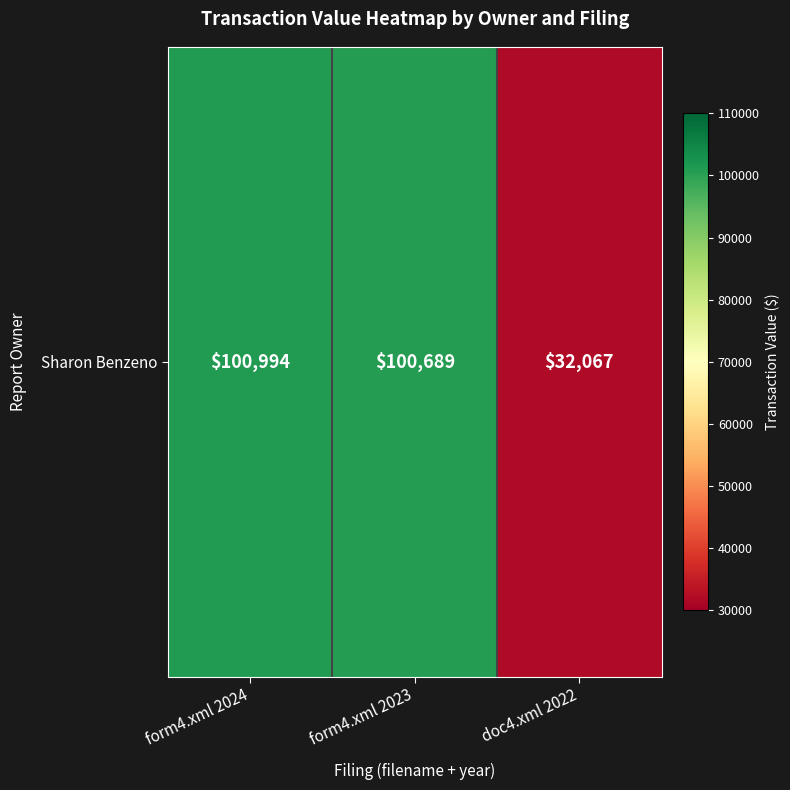

Reading left to right, what are all the values shown in this chart?

100994	100689	32067